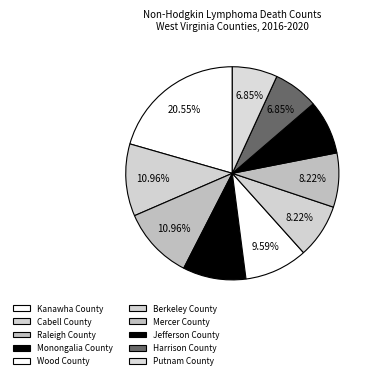

How many slices are in this pie chart?

10